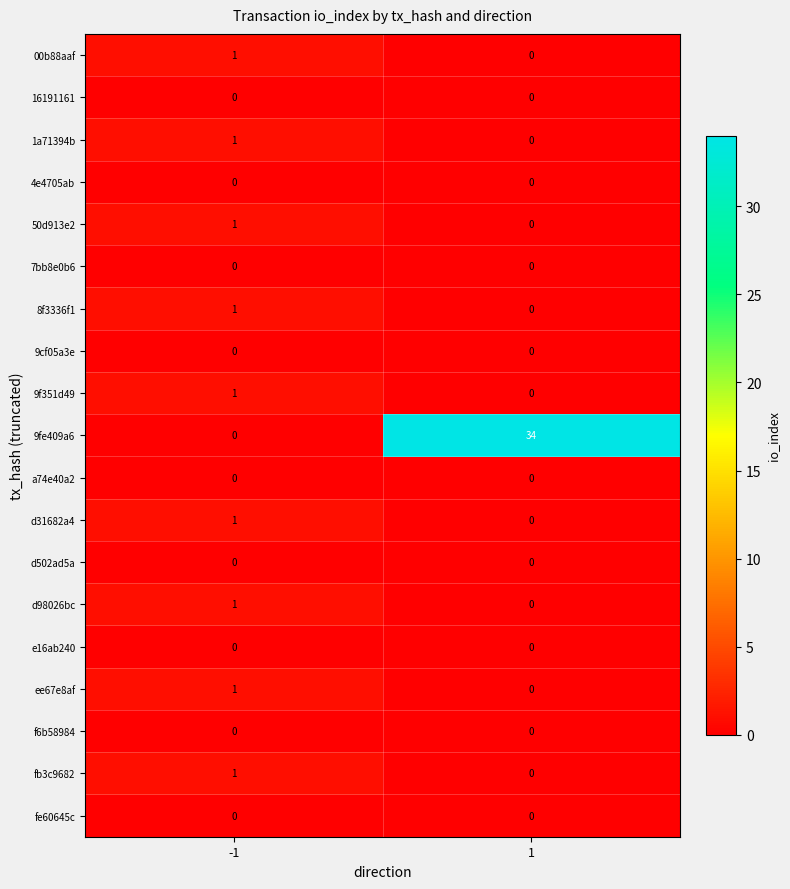

Which series has the largest range (max minus min)?

9fe409a6